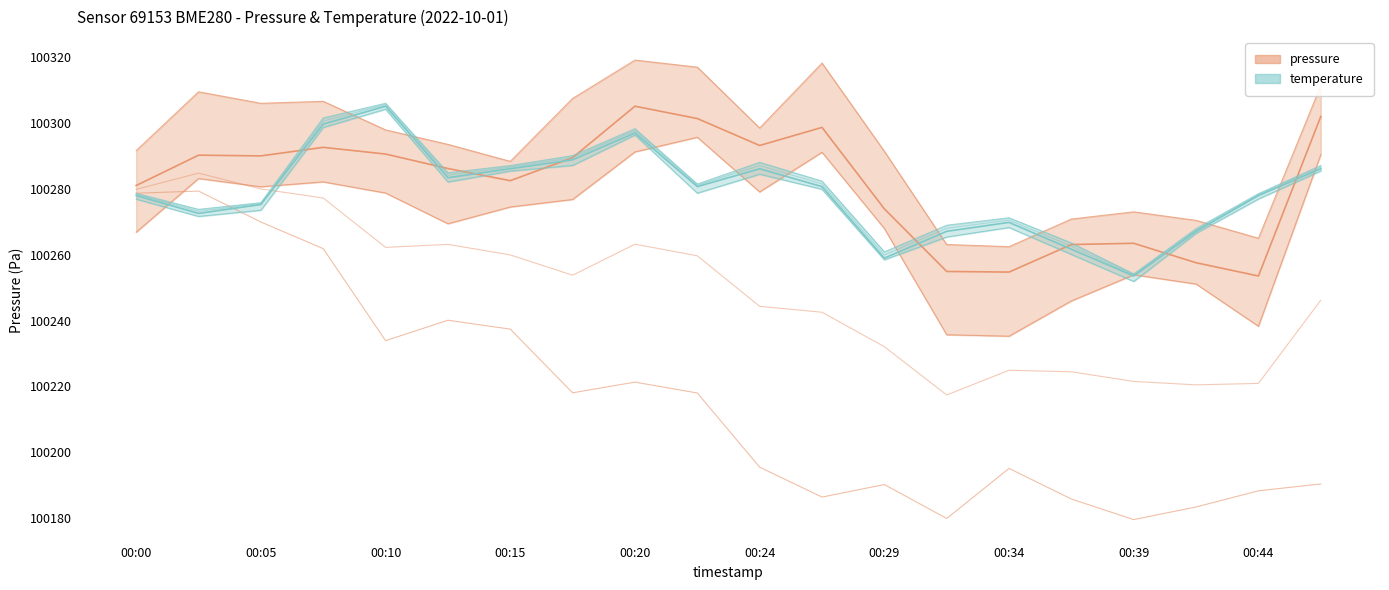

Rank the series by their average value, from lowest to highest.

temperature, pressure